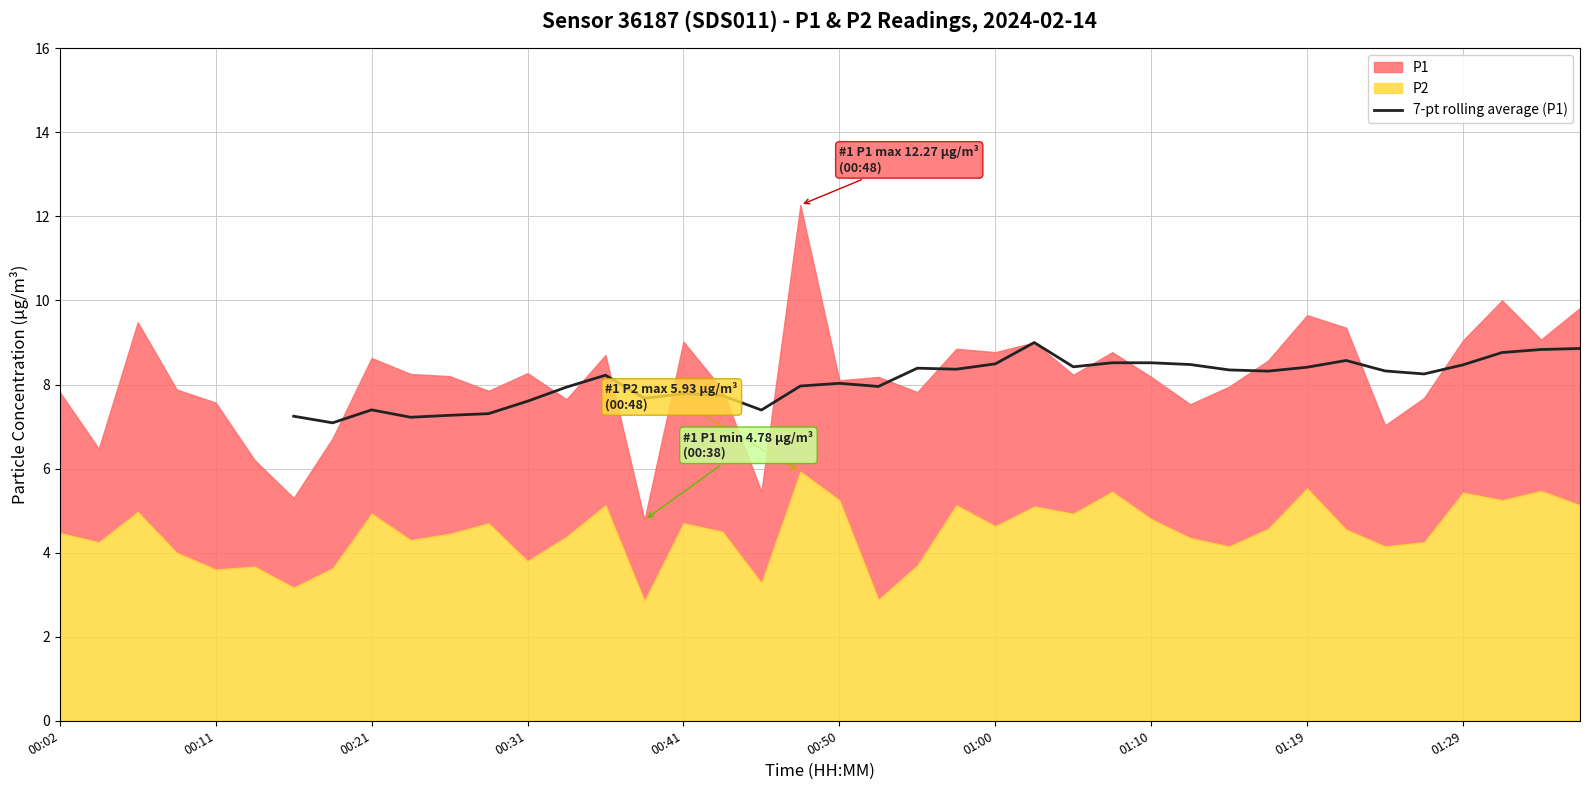

True or false: 7-pt rolling average (P1) has a value of 8.5 at 01:10.

True